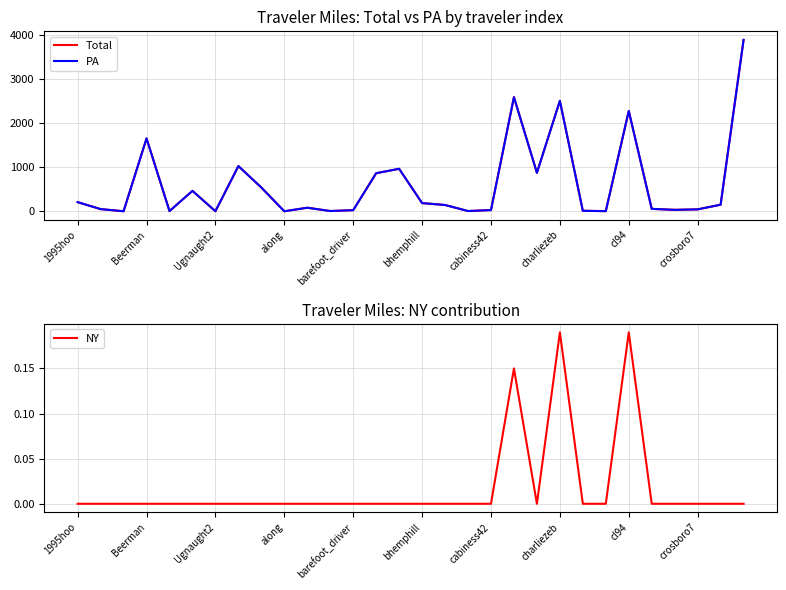

True or false: PA has more than 2 points higher than both neighbors.

True